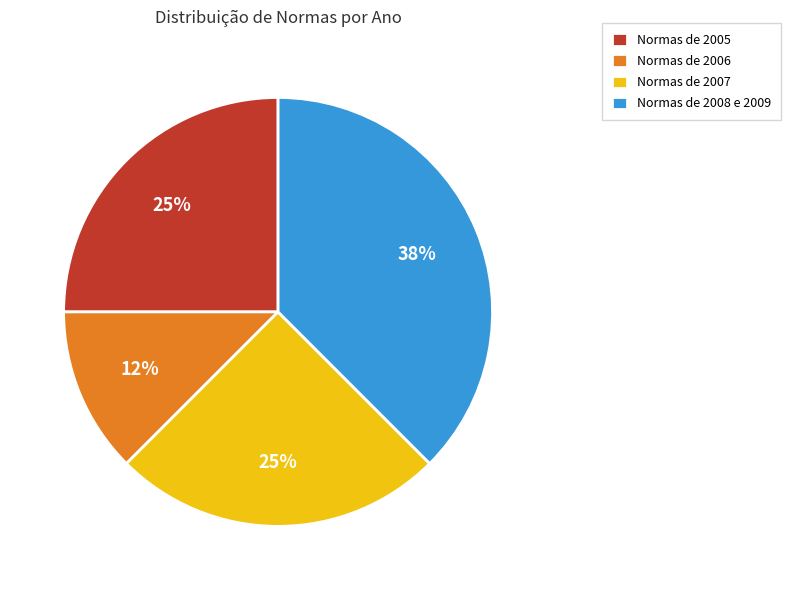

To the nearest percent, what percentage of the pie is Normas de 2005?

25%